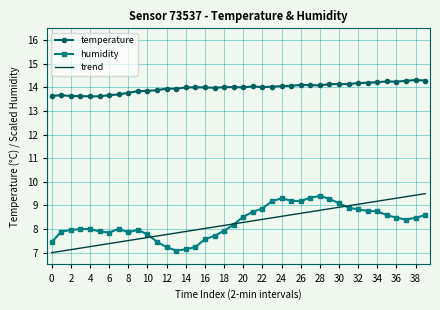

True or false: trend and temperature cross at least once.

False